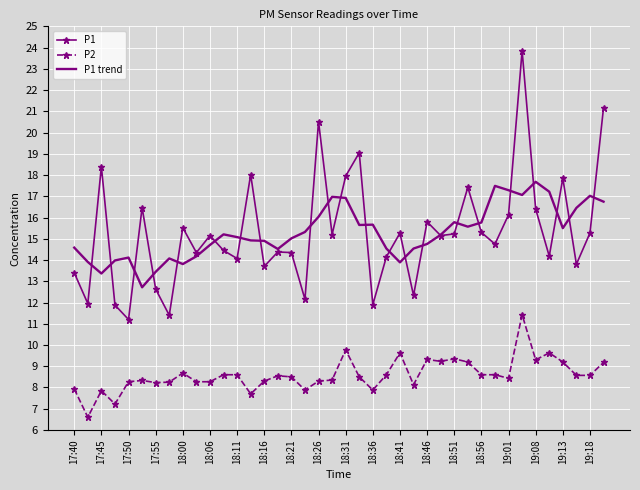

What is the minimum value for P2?

6.6